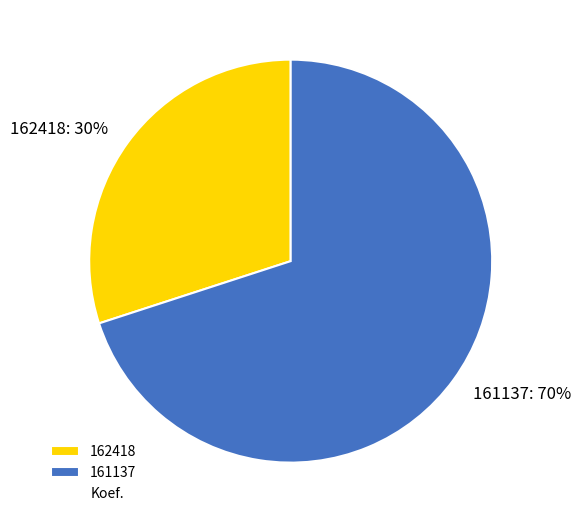

Is it true that 161137 is 58% of the pie?

False